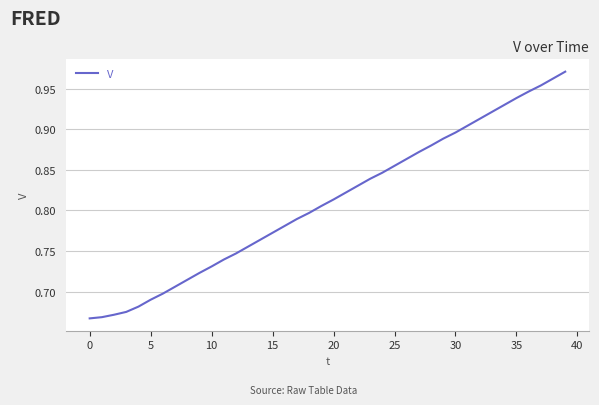

What is the difference between the maximum and minimum values?

0.3